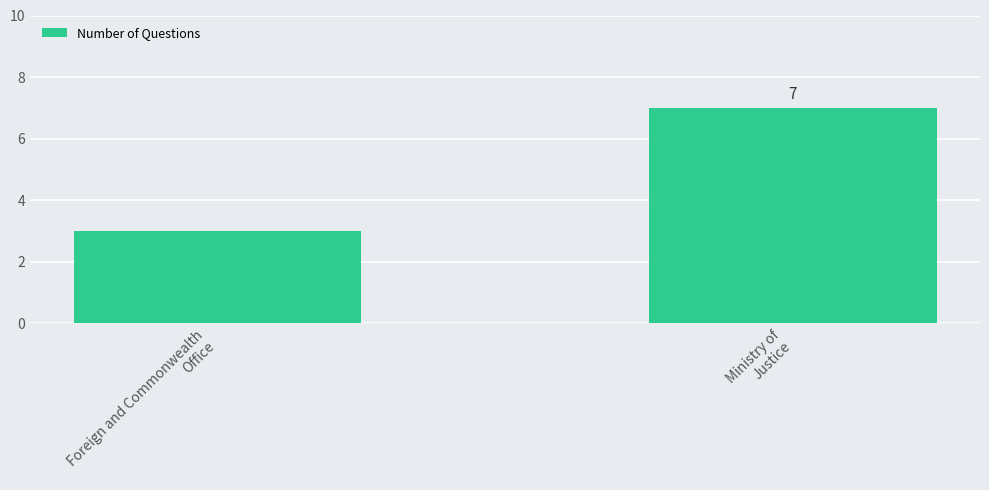

At which category does the chart reach its peak across all series?

Ministry of
Justice